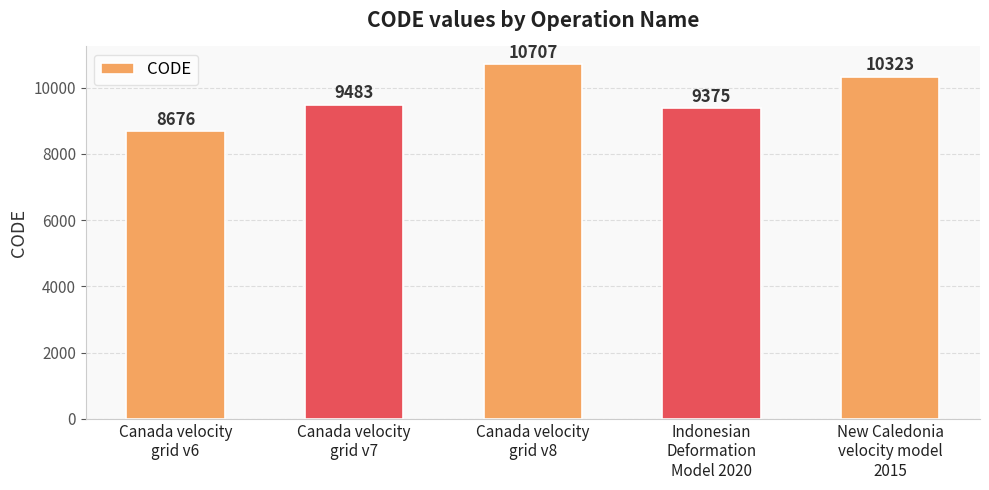

What is the value of the 5th bar from the left?

10323